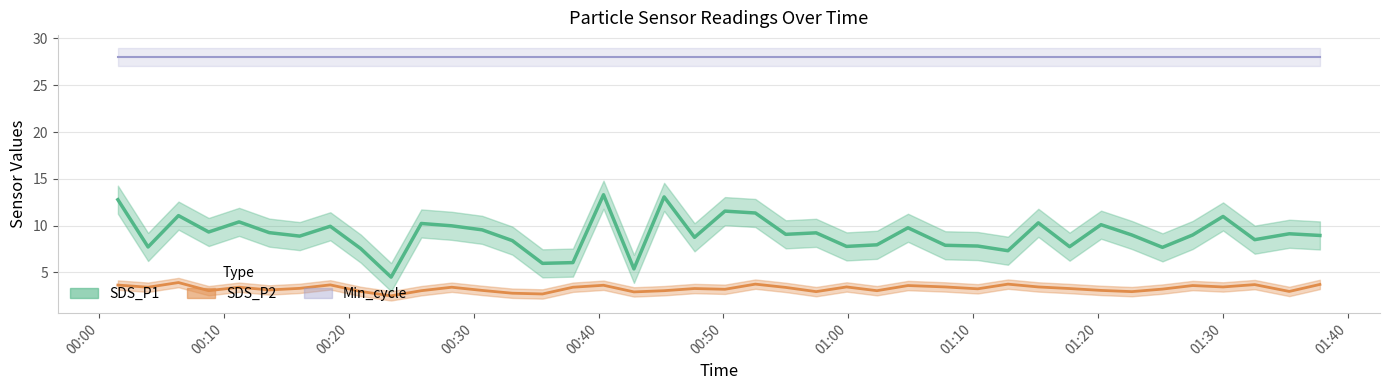

At how many categories does at least one series exceed 6?

37